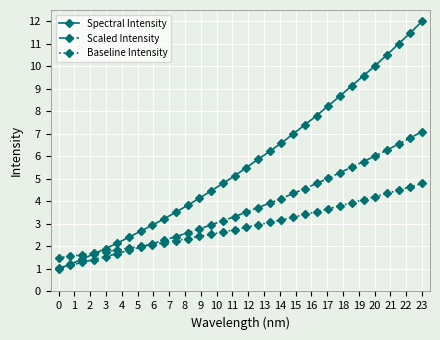

Which series has the largest range (max minus min)?

Spectral Intensity